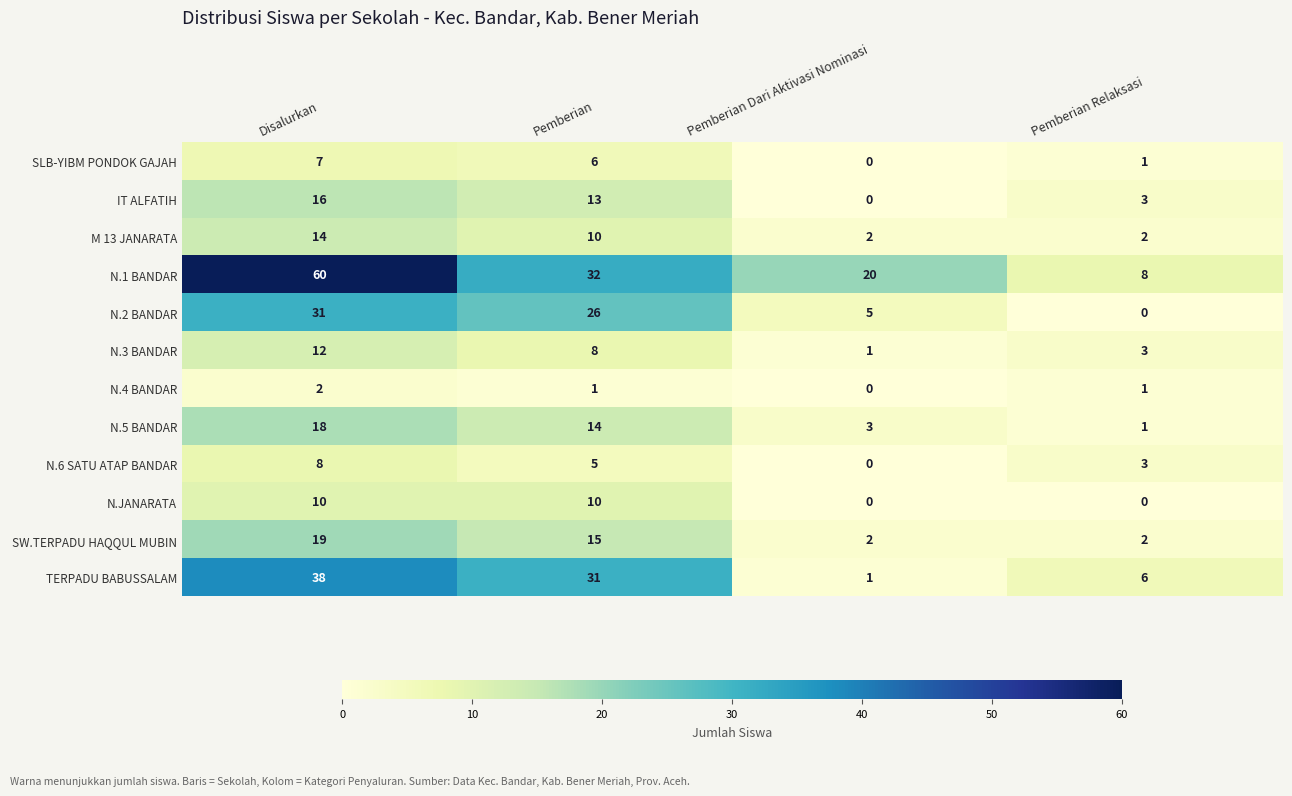

What is the difference between the SLB-YIBM PONDOK GAJAH values at Pemberian Relaksasi and Disalurkan?

6